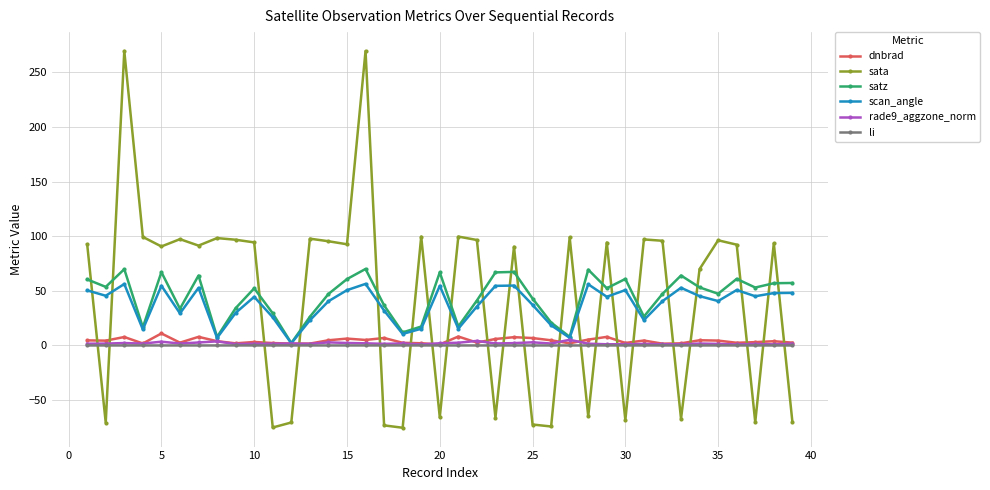

Which series has the largest range (max minus min)?

sata